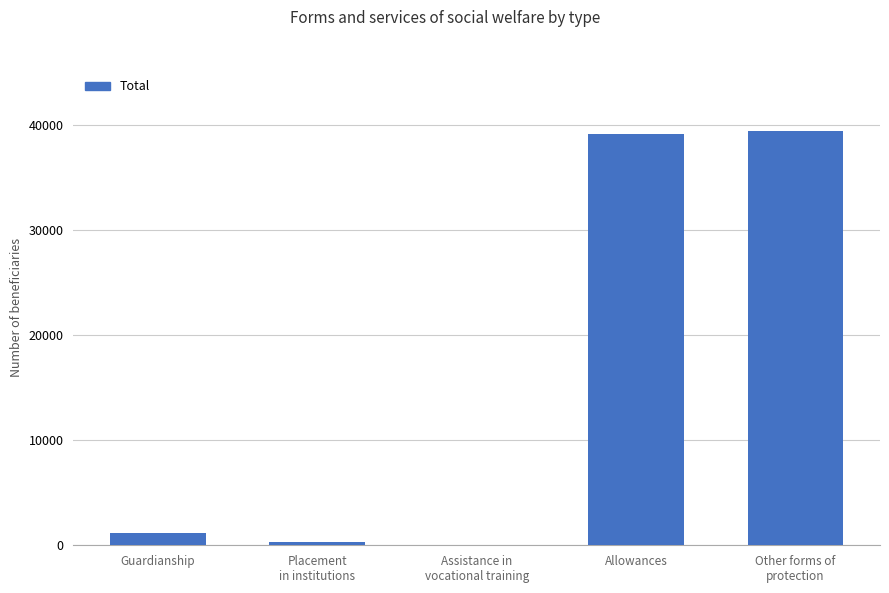

How many data points does each series have?

5